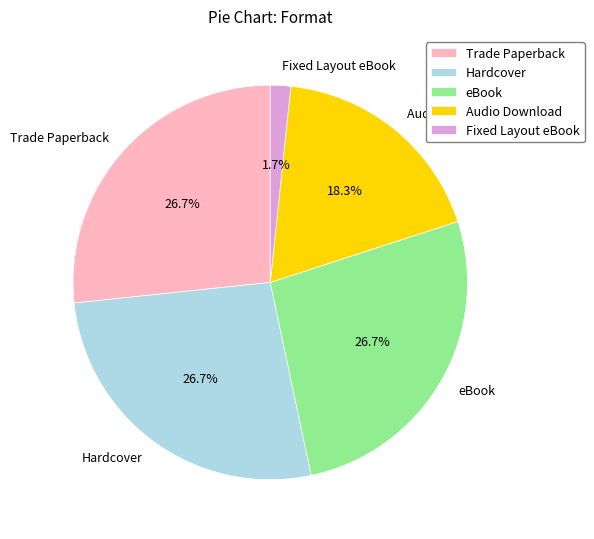

To the nearest percent, what is the combined percentage of Fixed Layout eBook and Hardcover?

28%